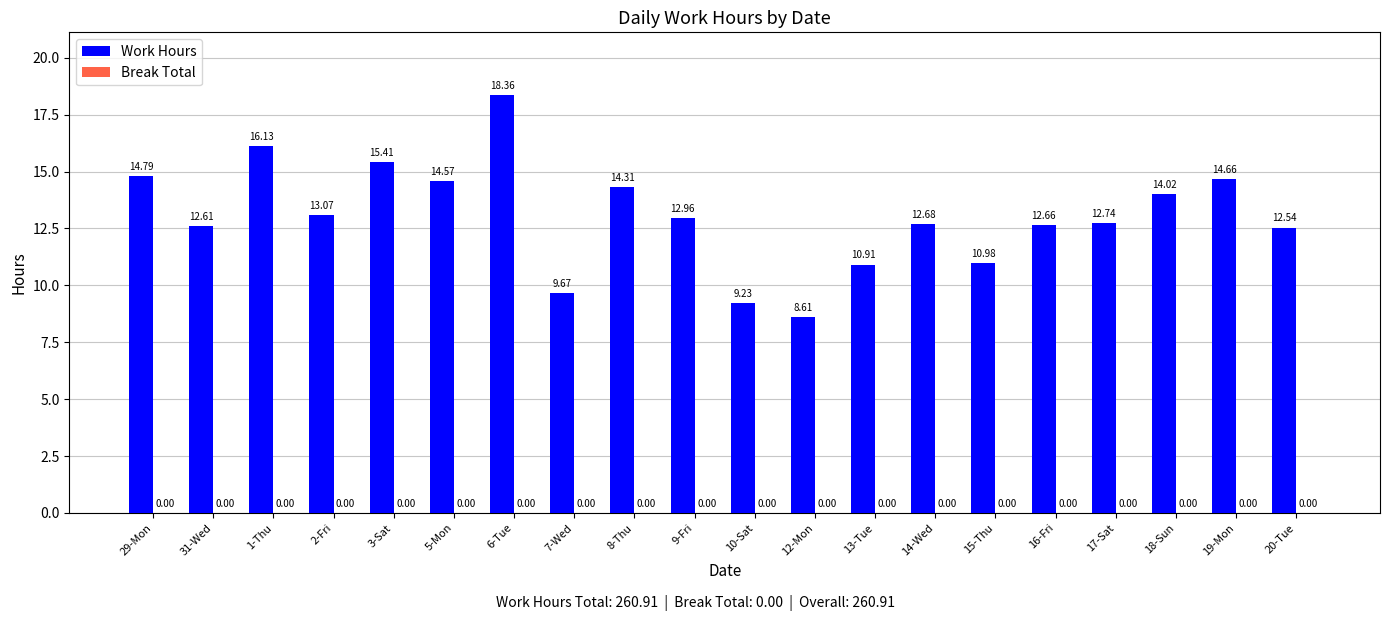

List the labels in order of value, largest first.

6-Tue, 1-Thu, 3-Sat, 29-Mon, 19-Mon, 5-Mon, 8-Thu, 18-Sun, 2-Fri, 9-Fri, 17-Sat, 14-Wed, 16-Fri, 31-Wed, 20-Tue, 15-Thu, 13-Tue, 7-Wed, 10-Sat, 12-Mon